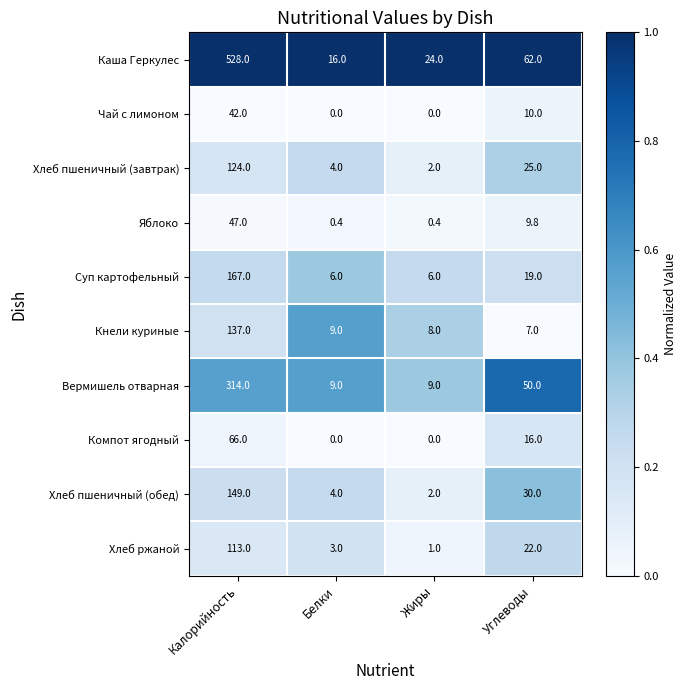

What is the difference between the highest and lowest values at Углеводы?

55.0